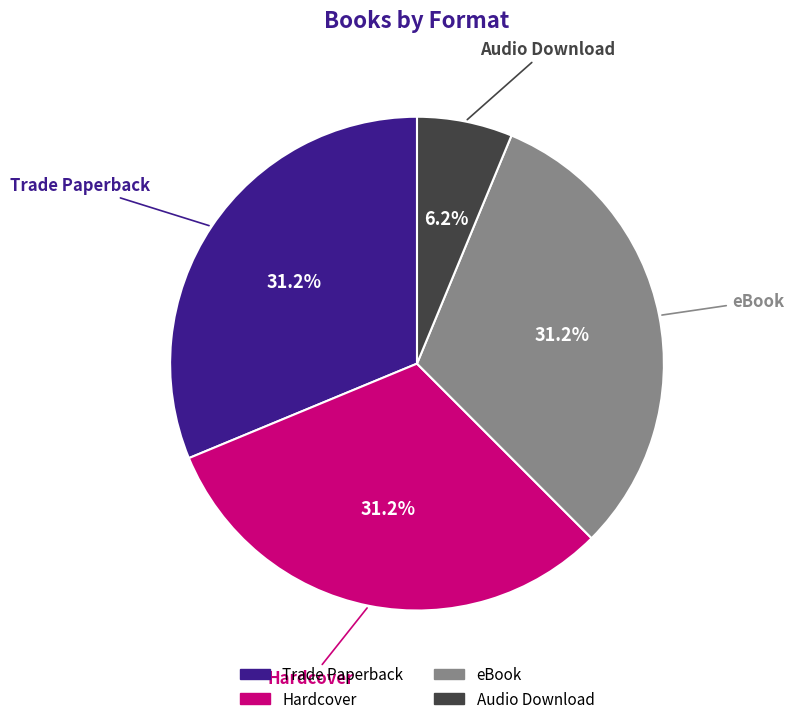

What percentage is the eBook slice, to the nearest percent?

31%